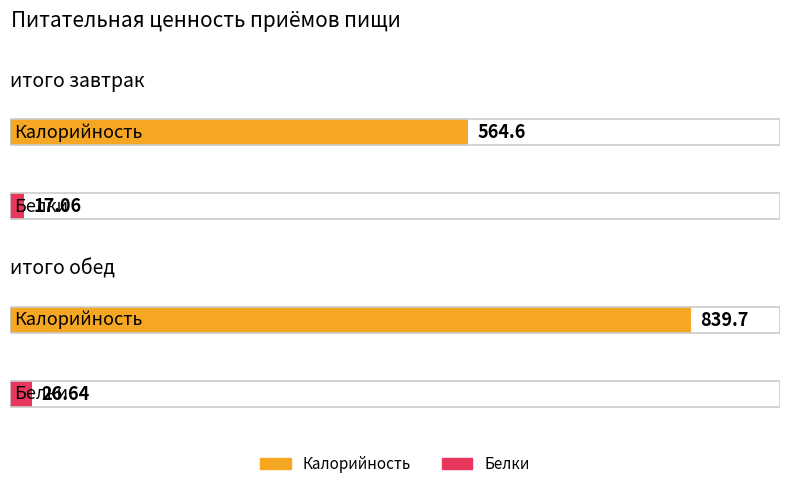

Is it true that Калорийность equals 298.7 at итого завтрак?

False